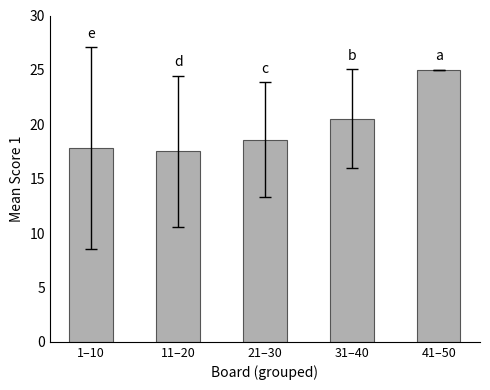

What is the label of the 1st bar from the right?

41–50